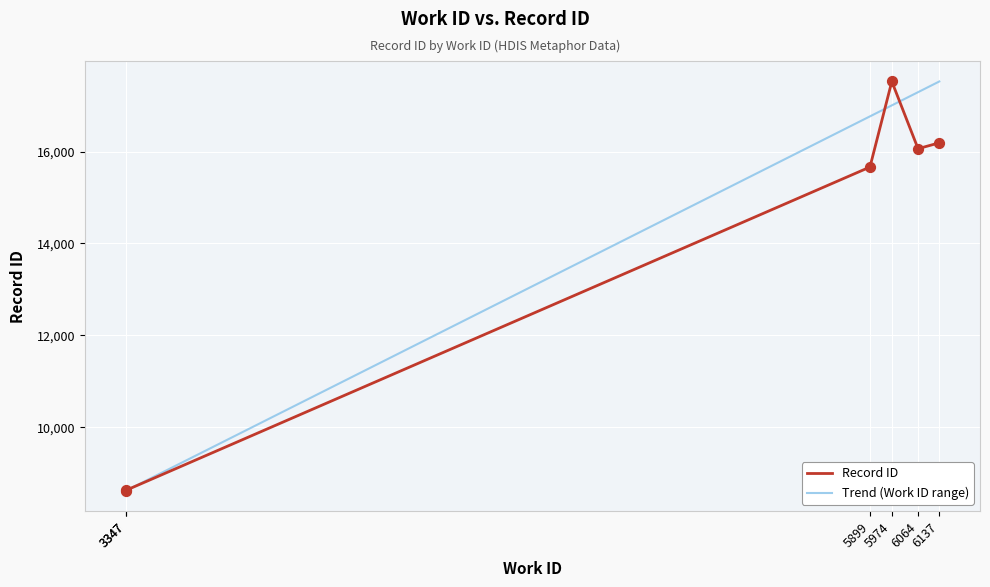

Which series contains the lowest Y value?

Record ID